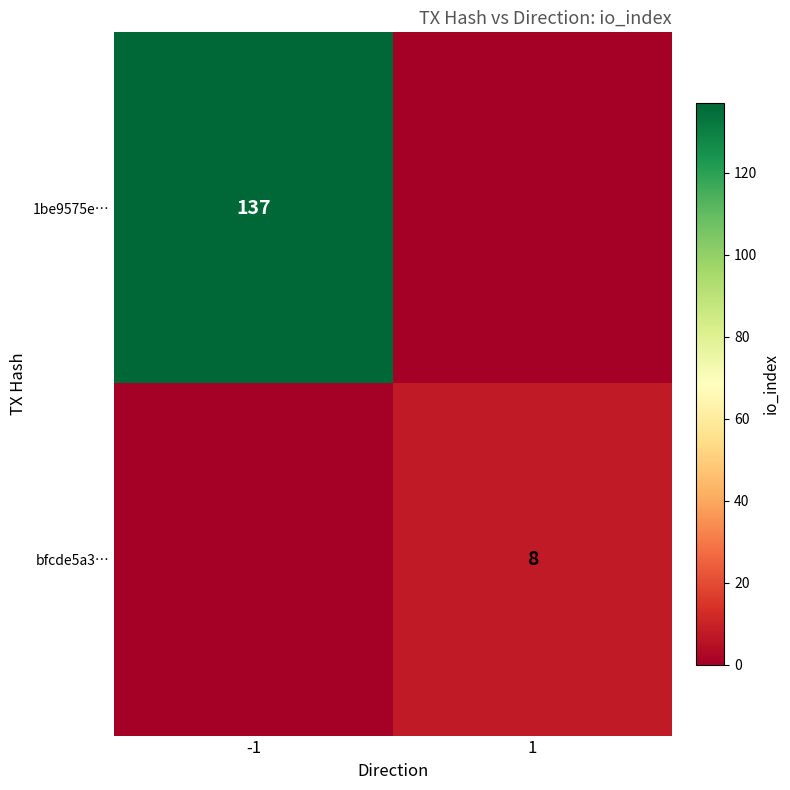

The value of bfcde5a3… at 1 is 8. True or false?

True